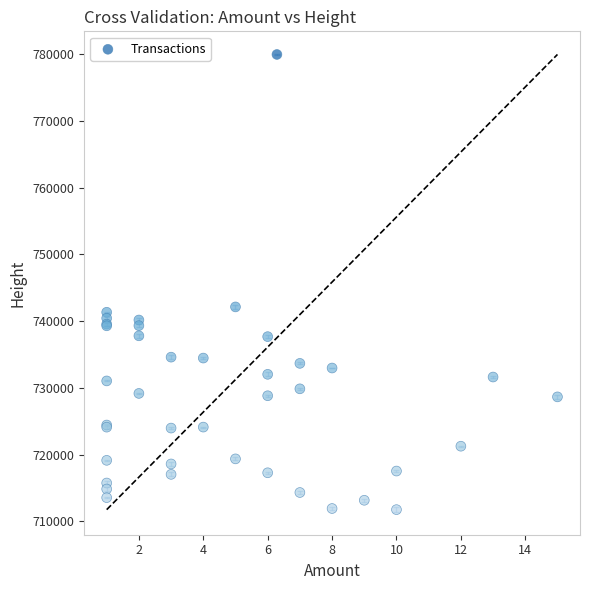

What Y value in the scatter plot is closest to 745845?

742120